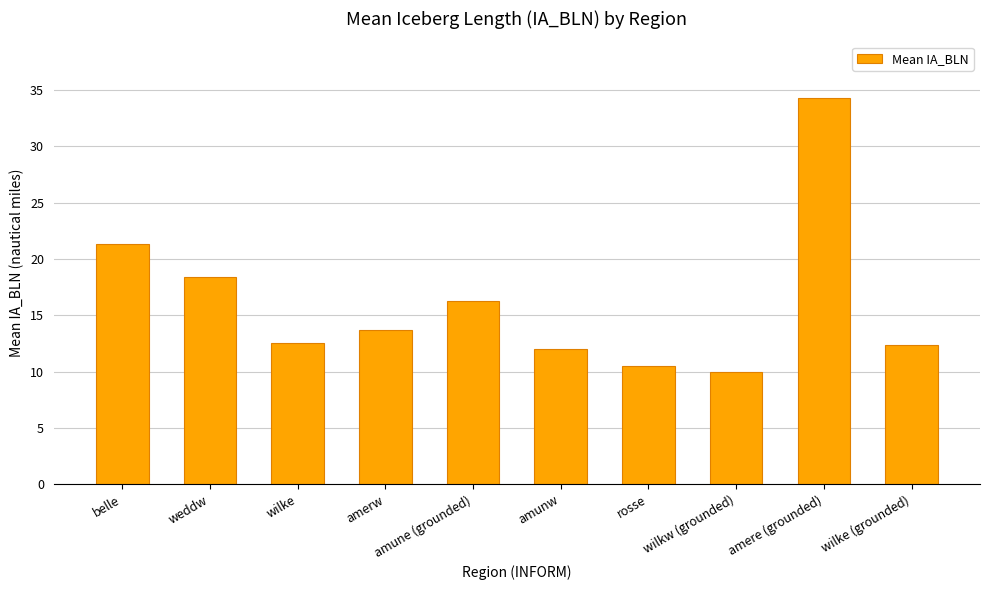

What is the change in value from weddw to wilke (grounded)?

-6.1